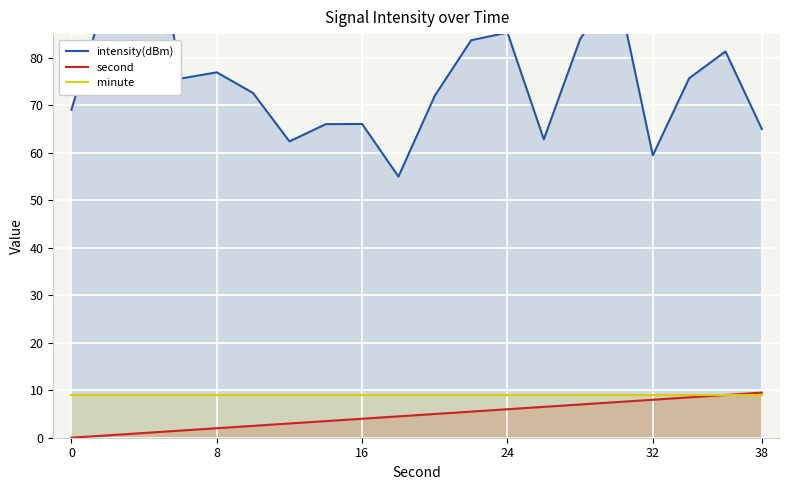

What is the highest value of the minute series?

9.0